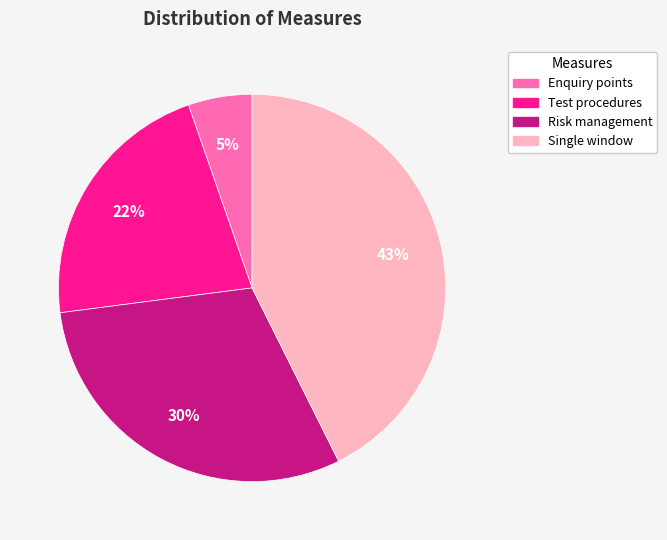

Rank the categories by value from lowest to highest.

Enquiry points, Test procedures, Risk management, Single window